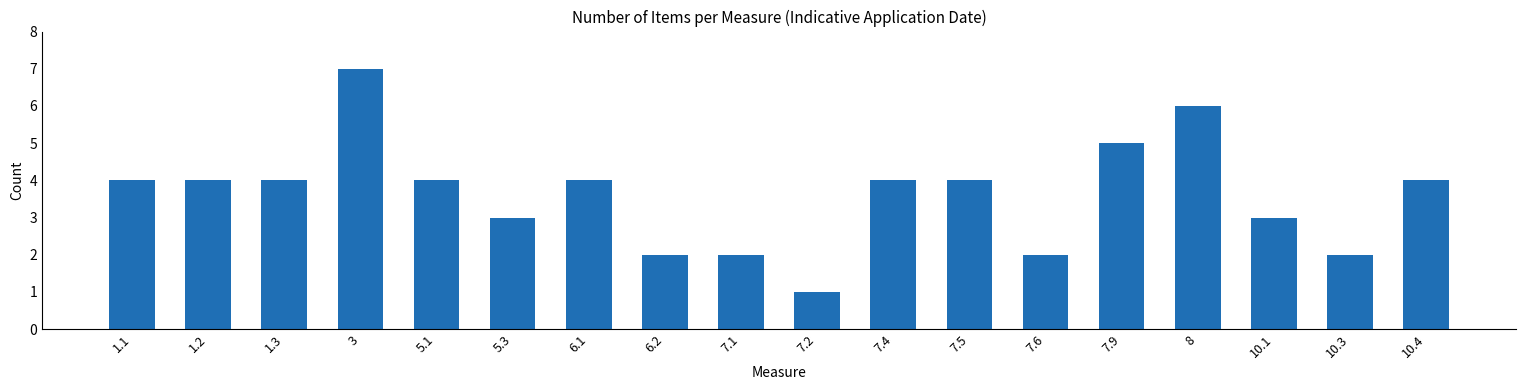

What is the difference between the maximum and minimum values?

6